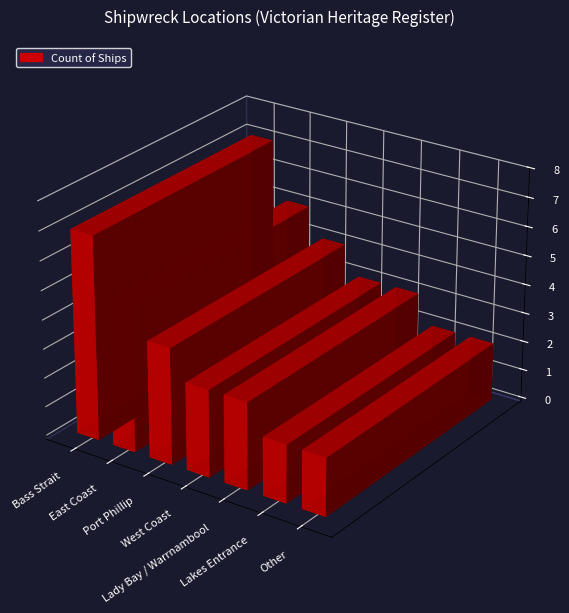

Is it true that the value at East Coast is 3?

False